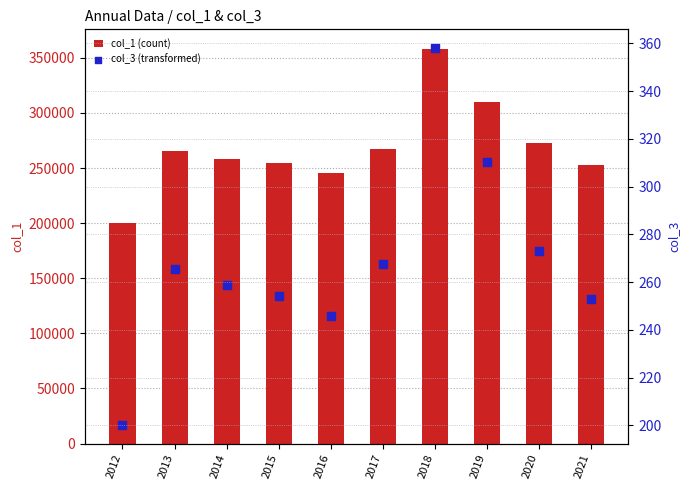

At how many categories does at least one series exceed 52014?

10